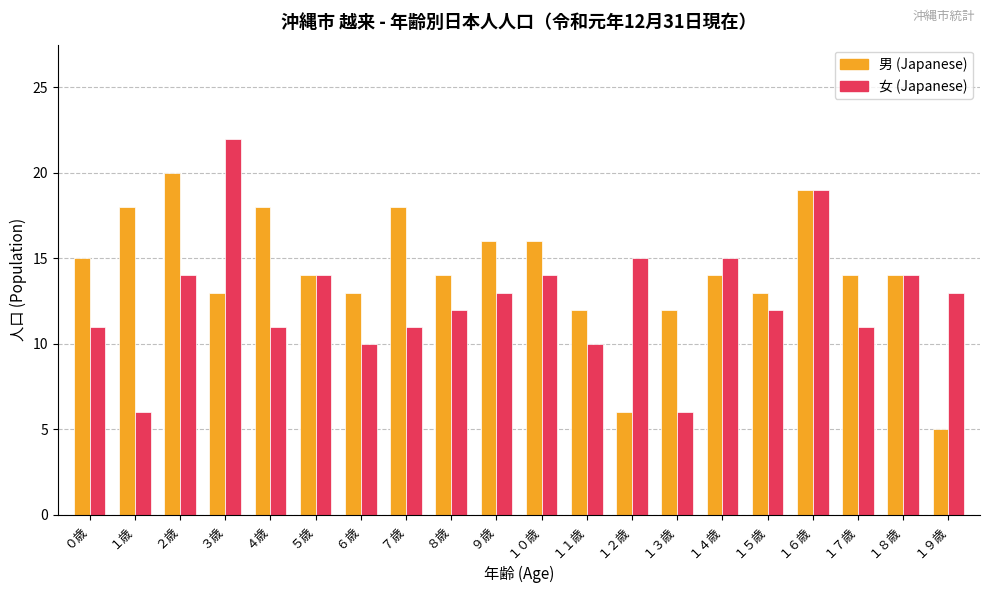

At which category is the sum across all series the highest?

１６歳